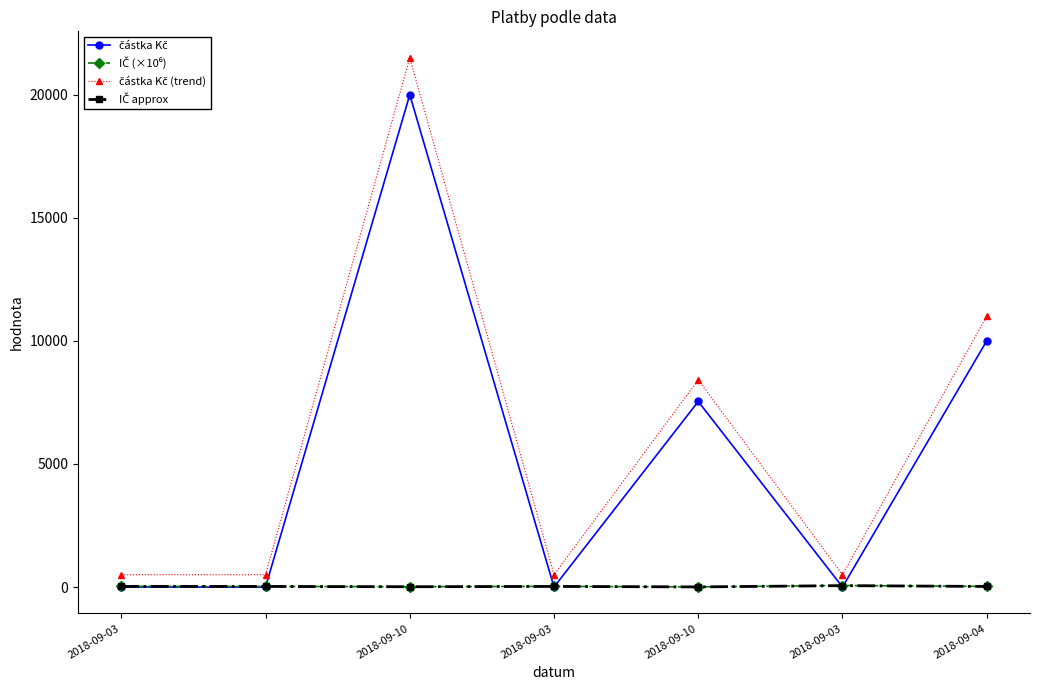

What is the greatest value displayed?

21500.0